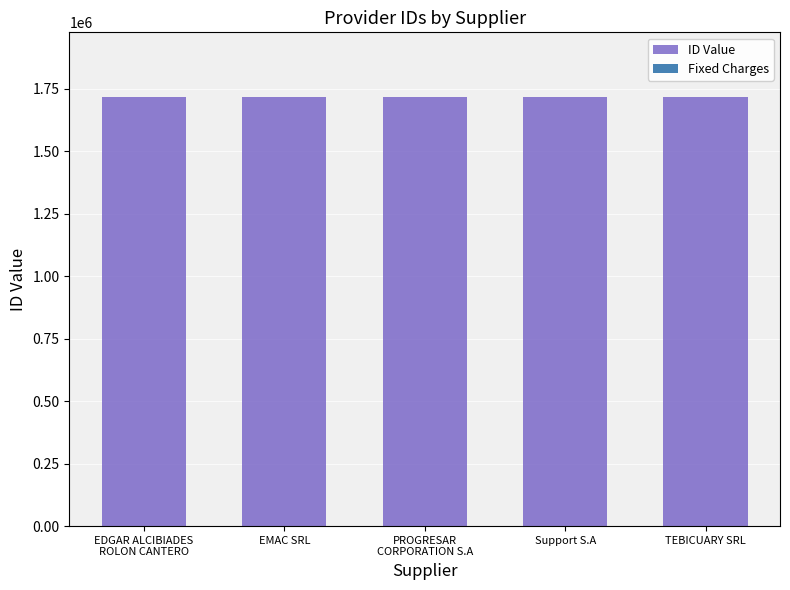

List the series in order of their peak value, lowest first.

Fixed Charges, ID Value